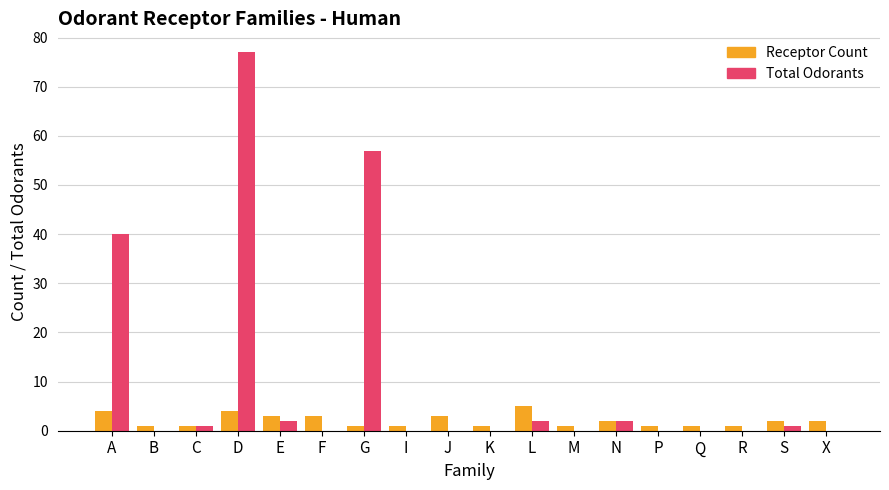

At which category does the chart reach its peak across all series?

D